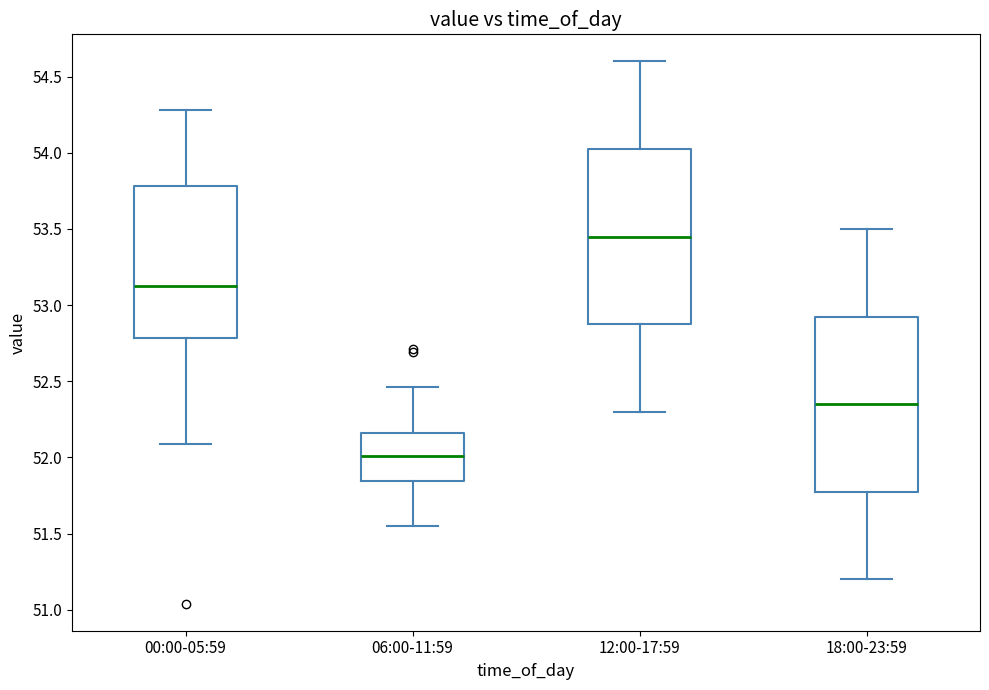

Reading left to right, read every box against the y-axis: the position of its median line, the range the box covers, and the ends of its whiskers. The values are not printed on the chart, so give them approximately, as read against the axis.

00:00-05:59: median 53.15, box 52.80 to 53.80, whiskers 52.10 to 54.30
06:00-11:59: median 52.00, box 51.85 to 52.15, whiskers 51.55 to 52.45
12:00-17:59: median 53.45, box 52.90 to 54.05, whiskers 52.30 to 54.60
18:00-23:59: median 52.35, box 51.80 to 52.95, whiskers 51.20 to 53.50